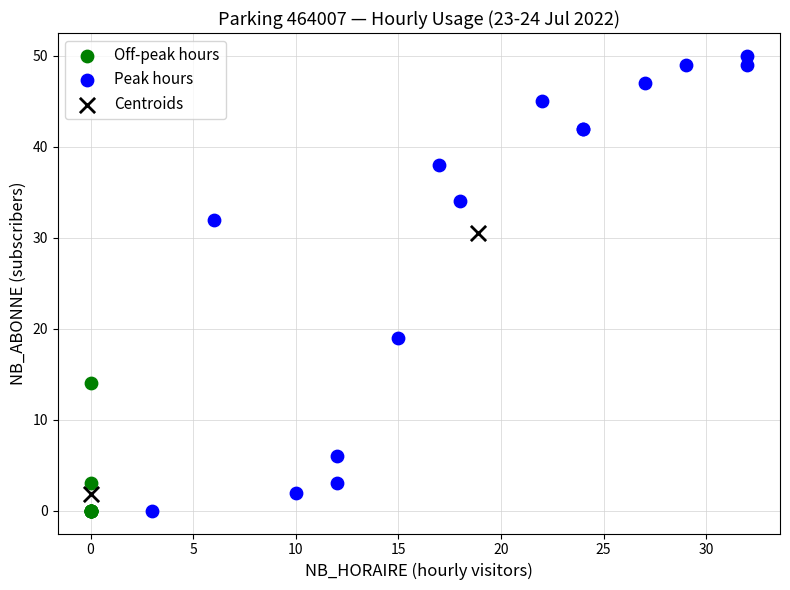

What are all the series names shown in the legend?

Off-peak hours, Peak hours, Centroids